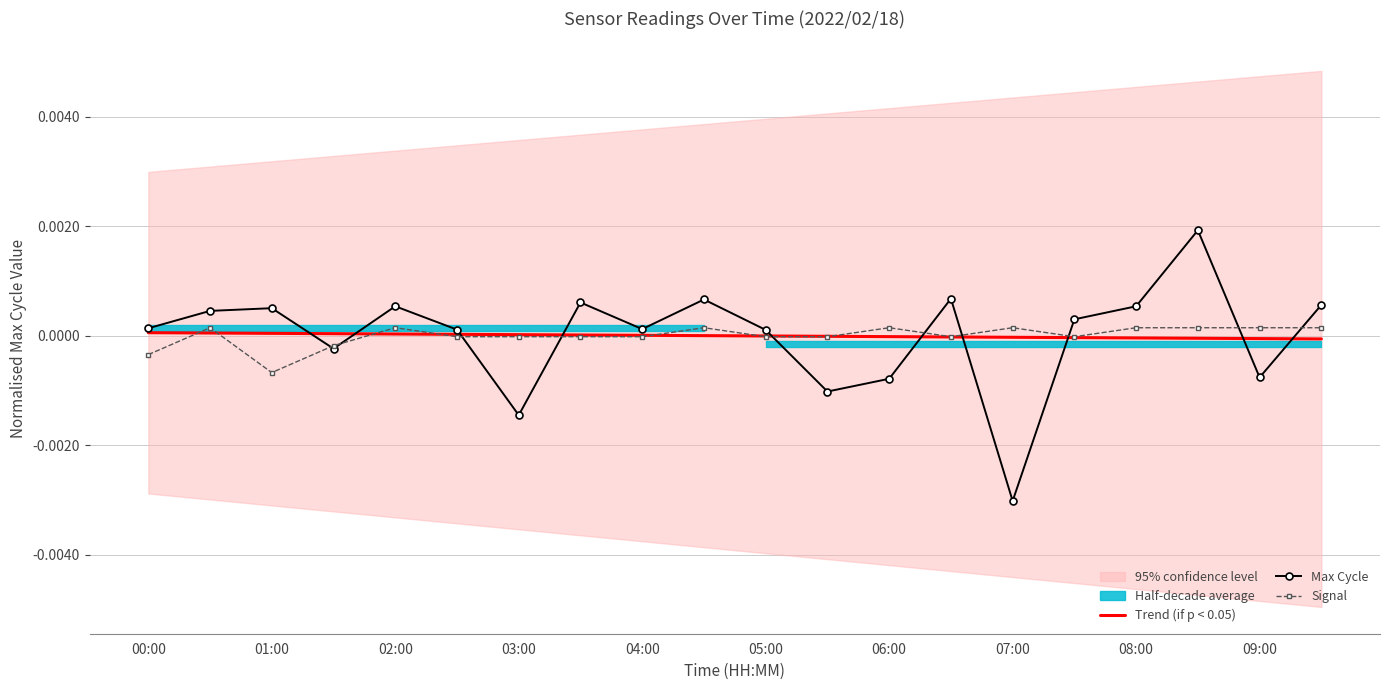

At which category is the sum across all series the highest?

17